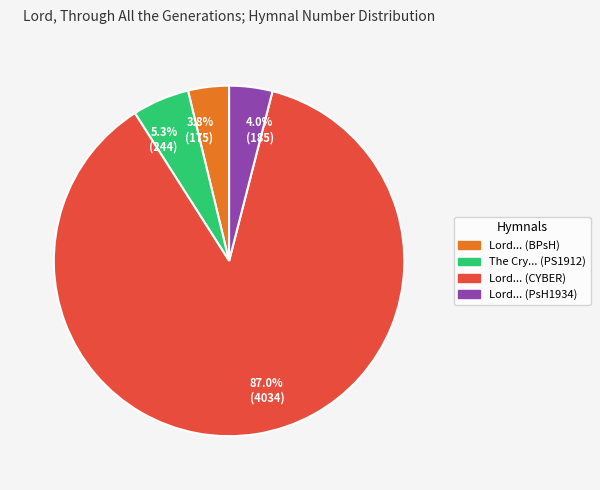

Is there any slice that represents more than half of the pie?

Yes